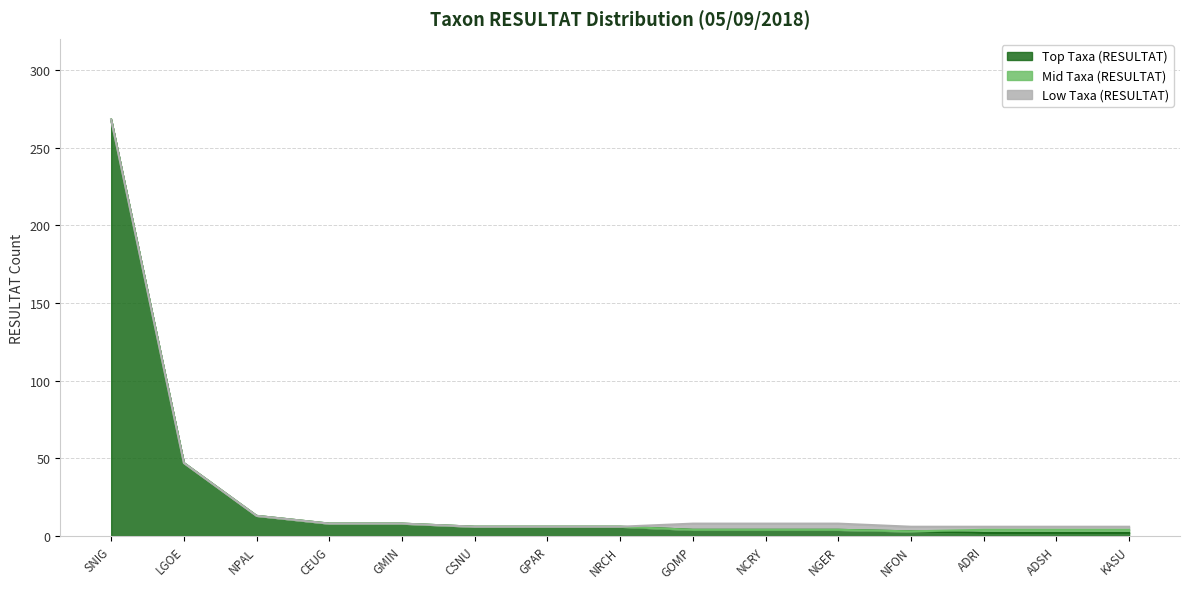

What is the difference between the second highest and second lowest values in the Top Taxa (RESULTAT) series?

45